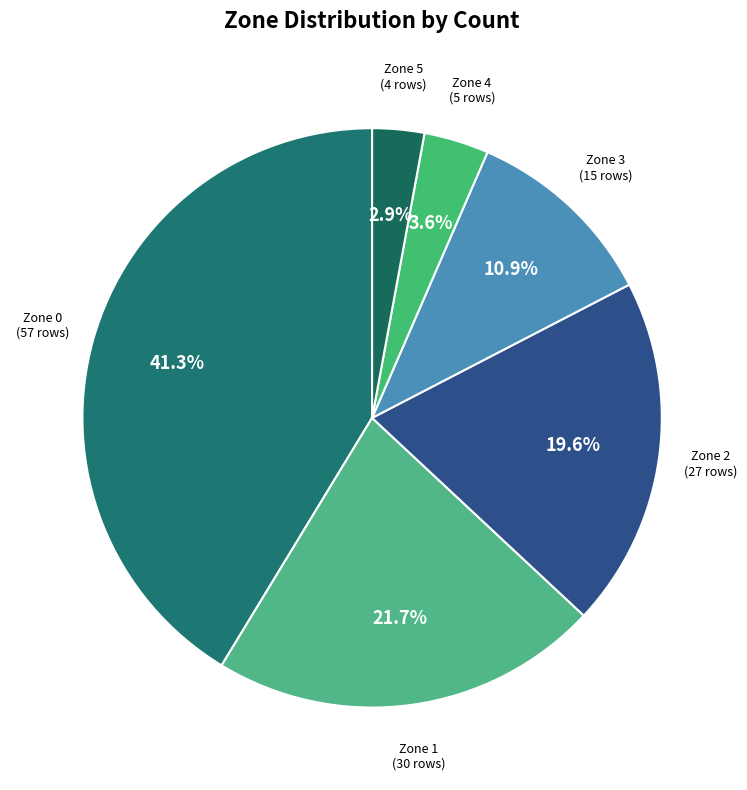

Is there any slice that represents more than half of the pie?

No